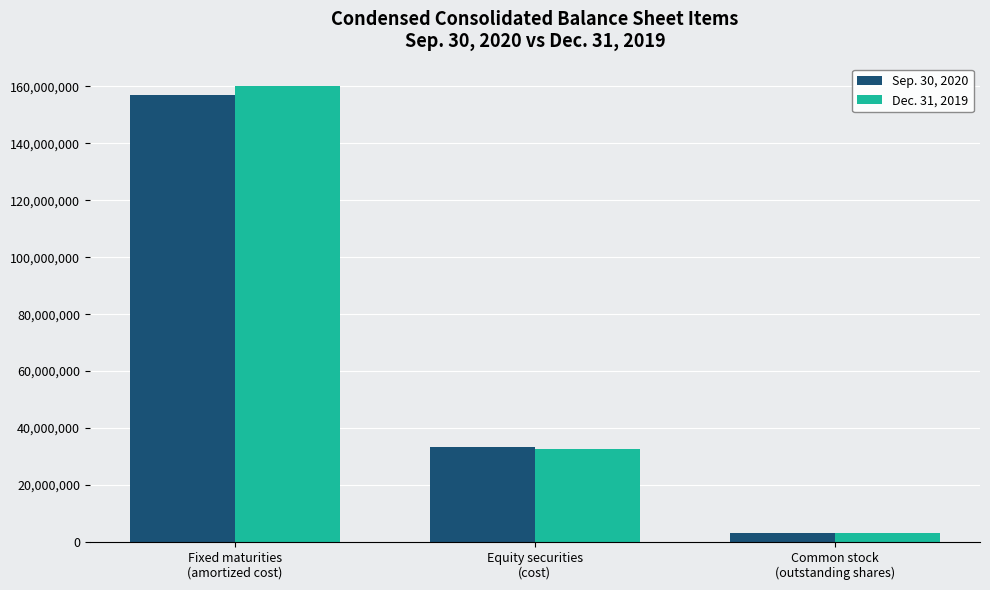

What is the difference between the highest and lowest values at Fixed maturities
(amortized cost)?

2961217